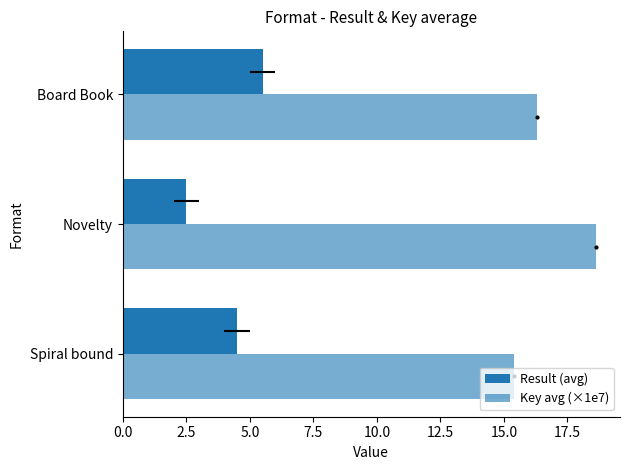

What is the average value of the Key avg (×1e7) series?

16.8